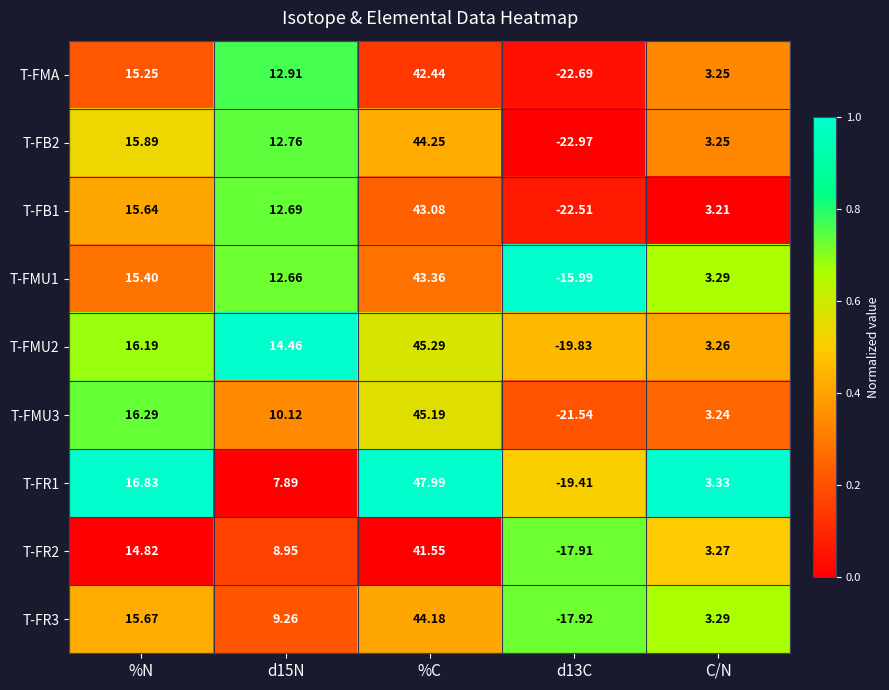

At which category is the sum across all series the highest?

%C